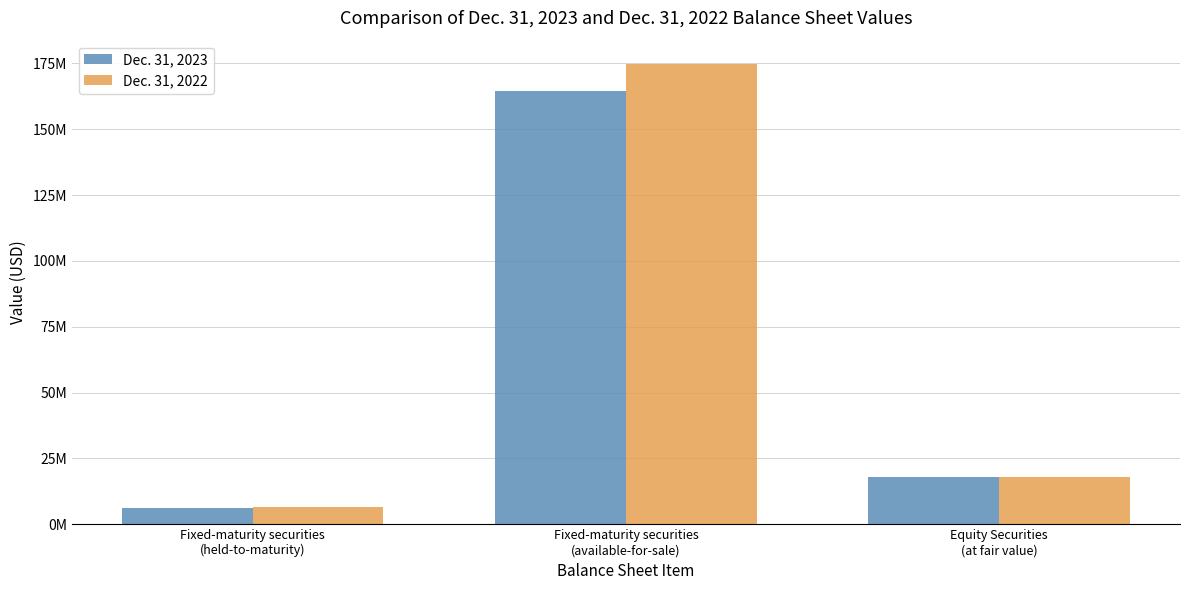

At Fixed-maturity securities
(available-for-sale), list the series in order from largest to smallest.

Dec. 31, 2022, Dec. 31, 2023